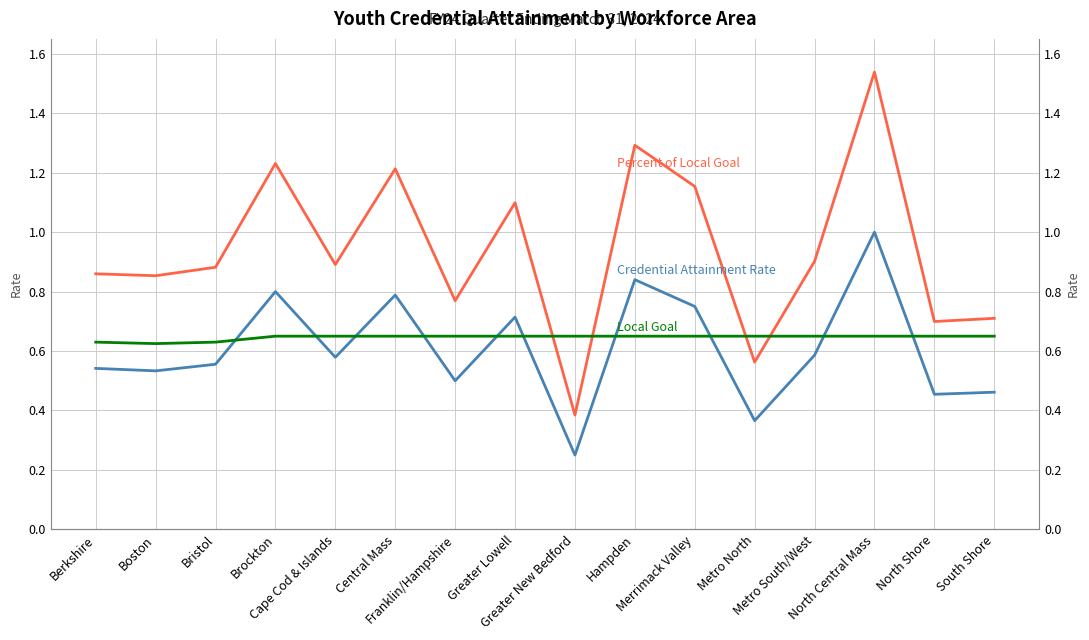

What is the label of the 11th point from the left?

Merrimack Valley